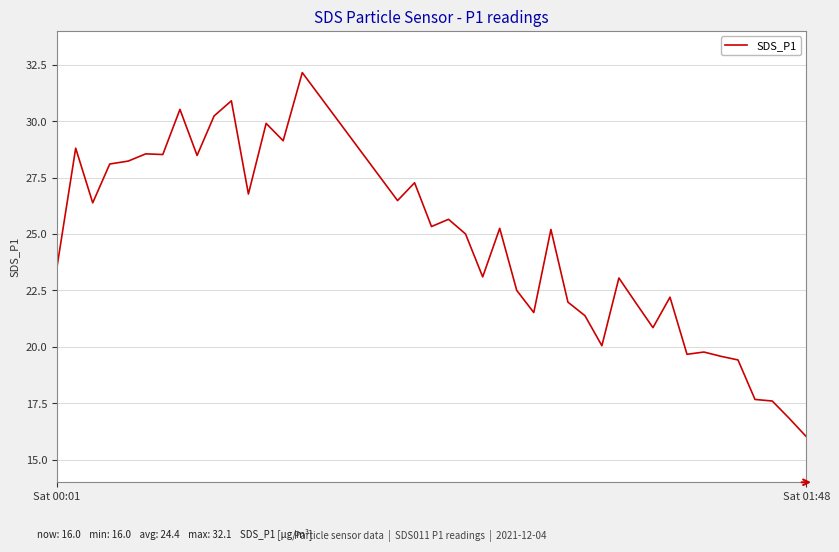

What is the smallest value displayed?

16.0